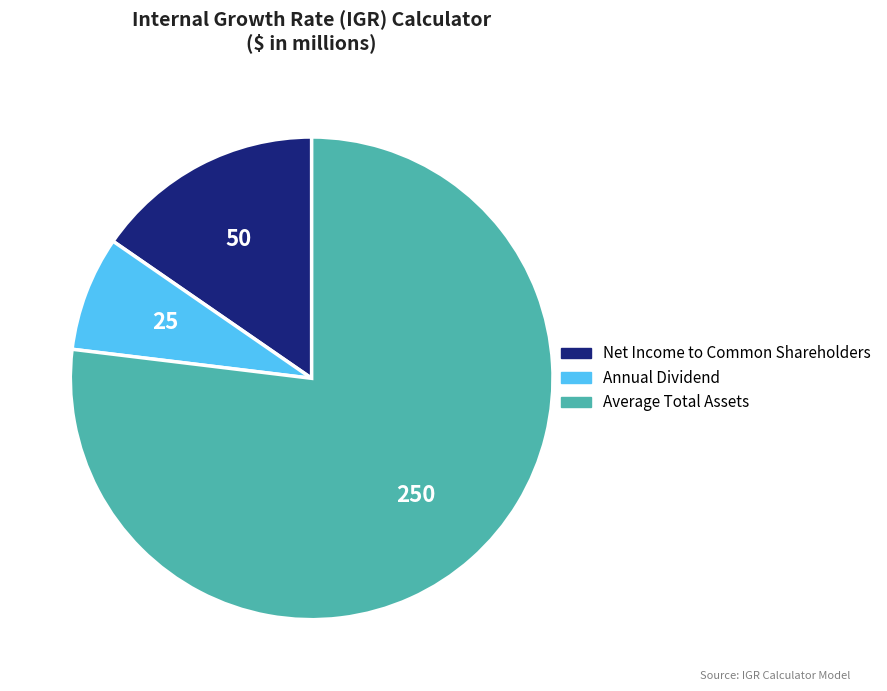

Which slice is the smallest?

Annual Dividend